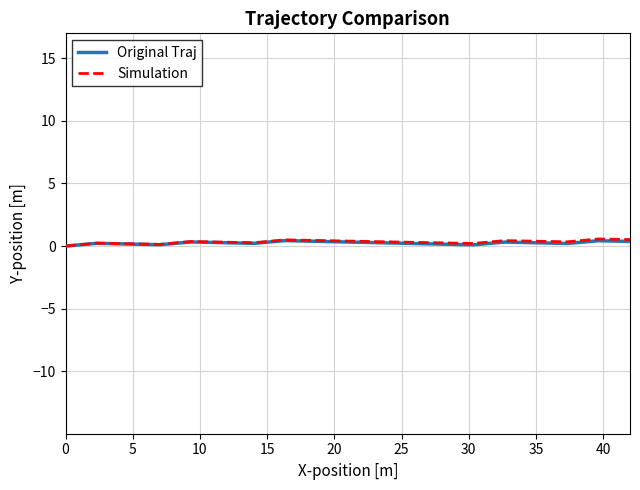

The Simulation series shows 0.4 at 35. True or false?

True